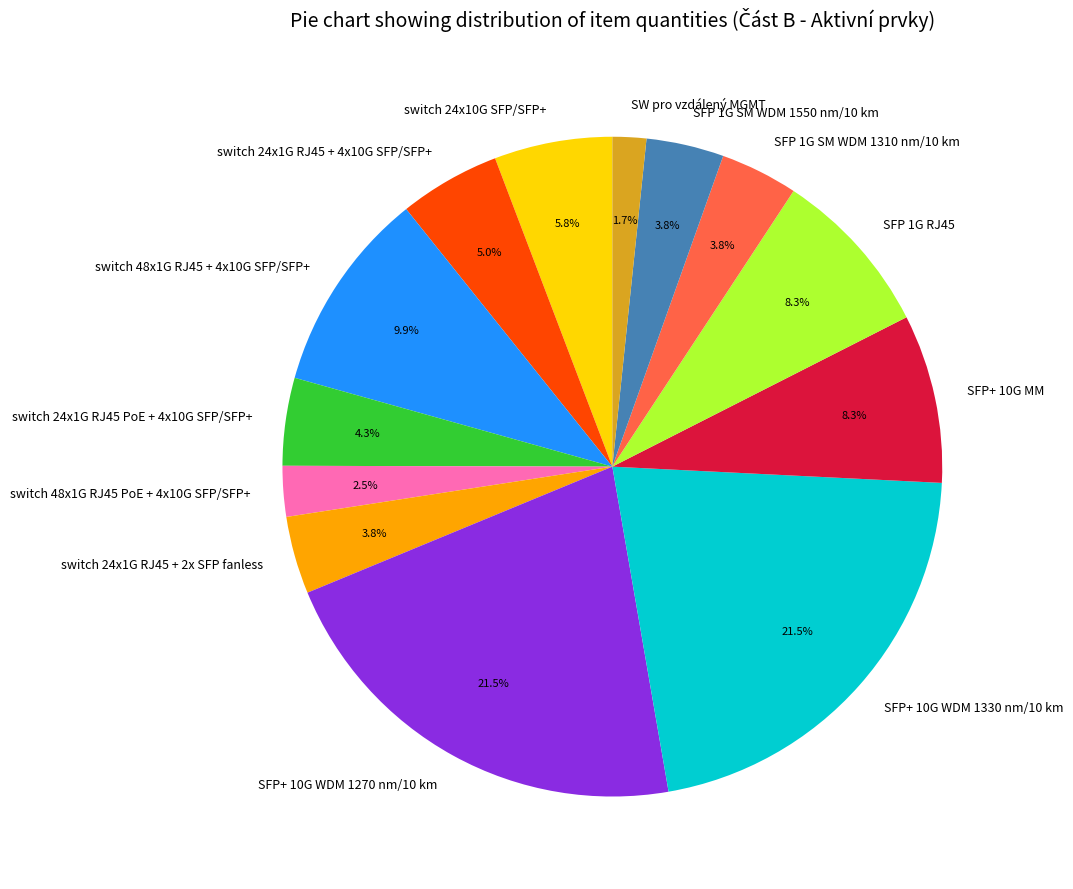

Count the number of slices in the pie.

13